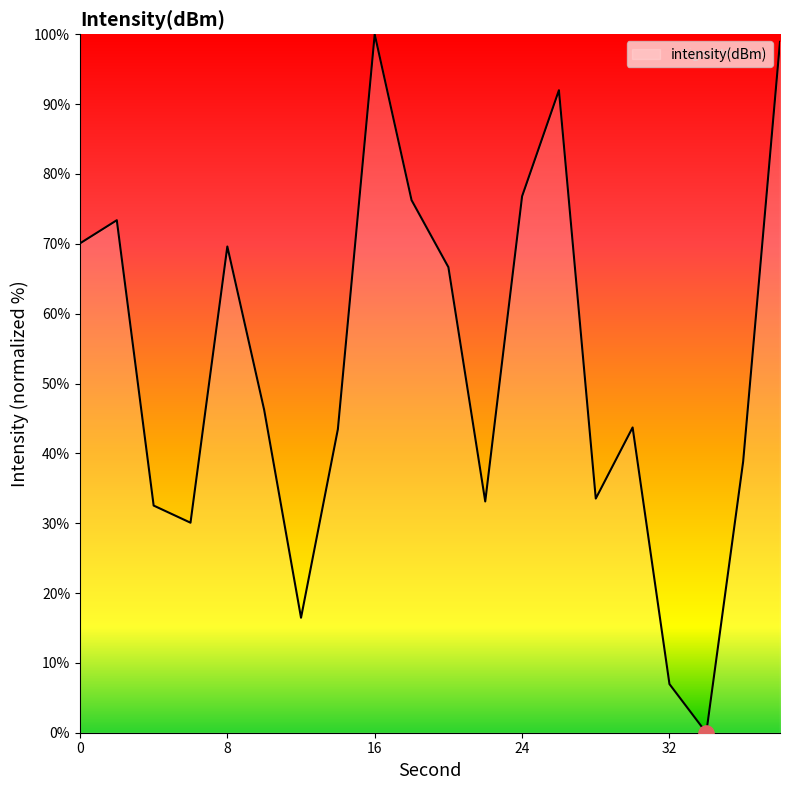

What is the greatest value displayed?

100.0